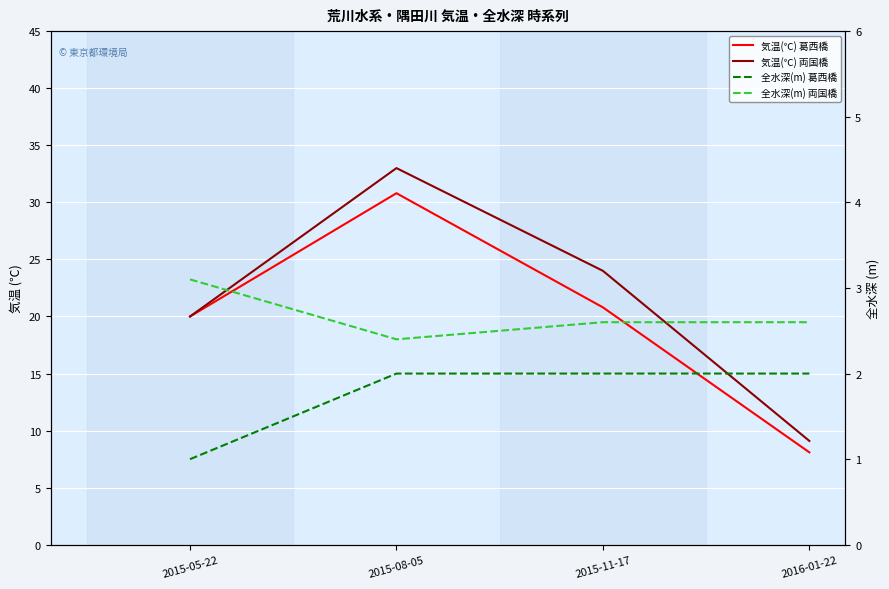

What is the label of the 4th point from the left?

2016-01-22